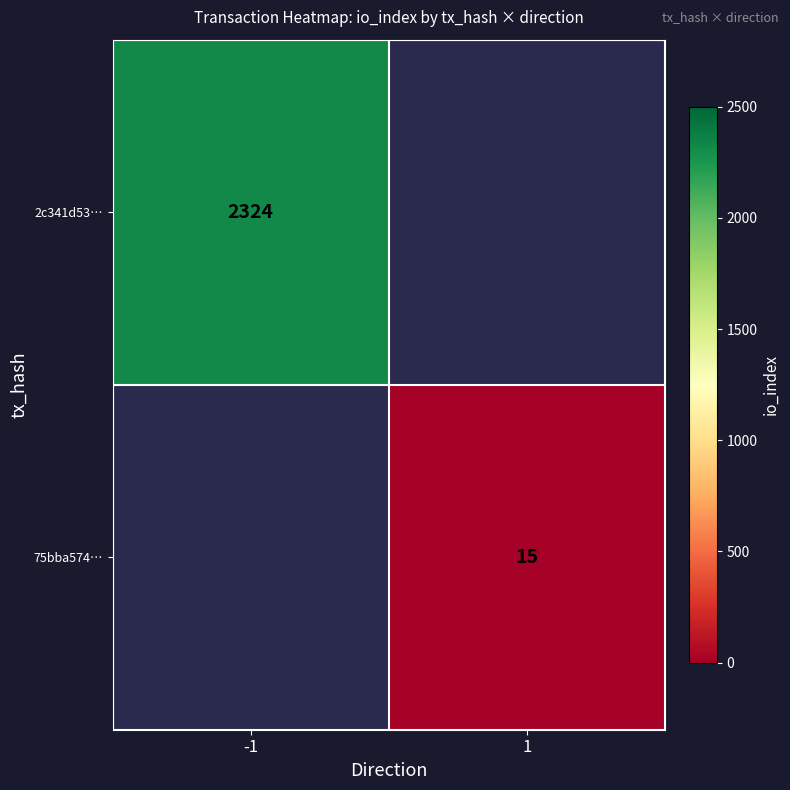

The 75bba574… series shows 5 at 1. True or false?

False